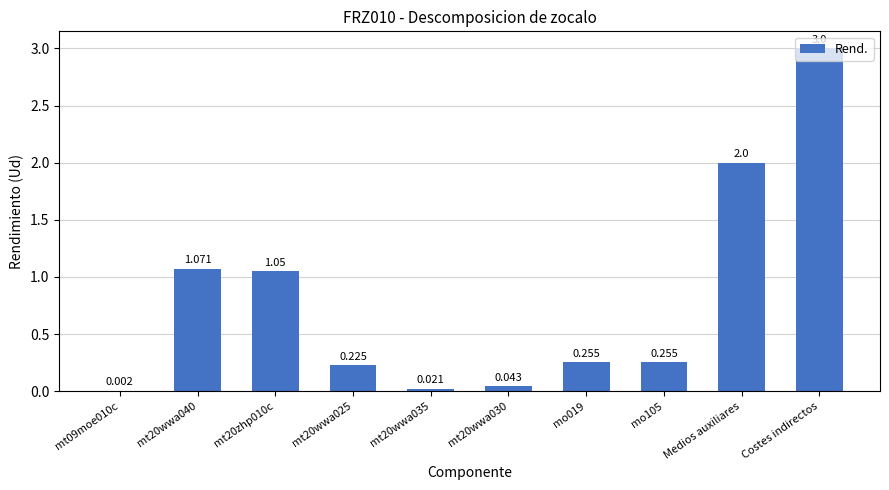

Which label corresponds to the largest value in the chart?

Costes indirectos